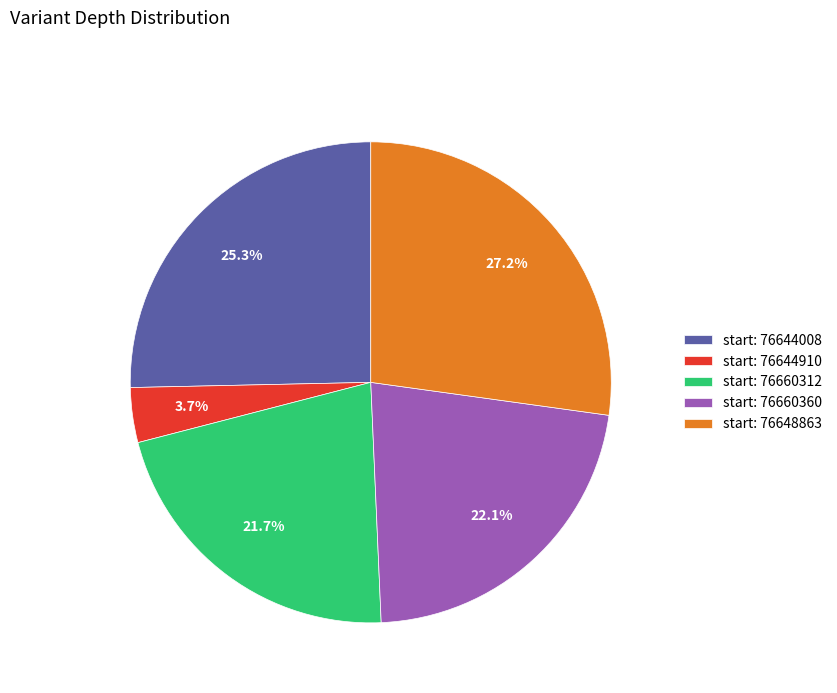

Which slice is the largest?

start: 76648863